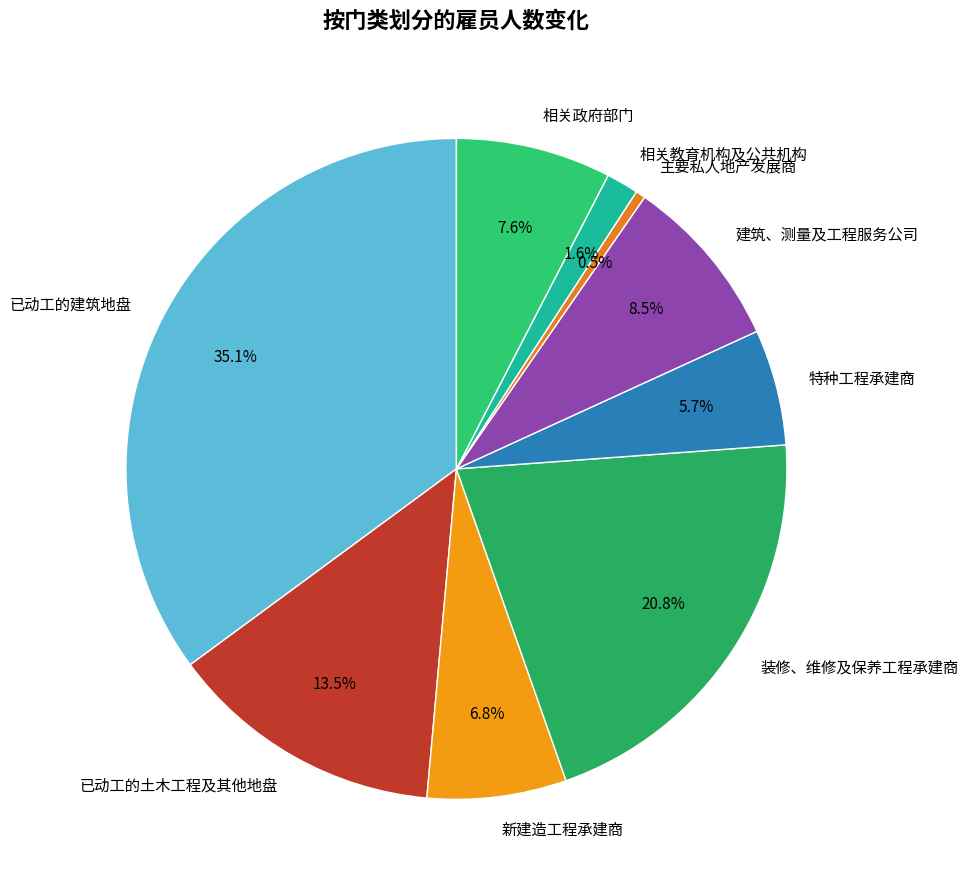

To the nearest percent, what is the difference between the largest and smallest slice percentages?

35%